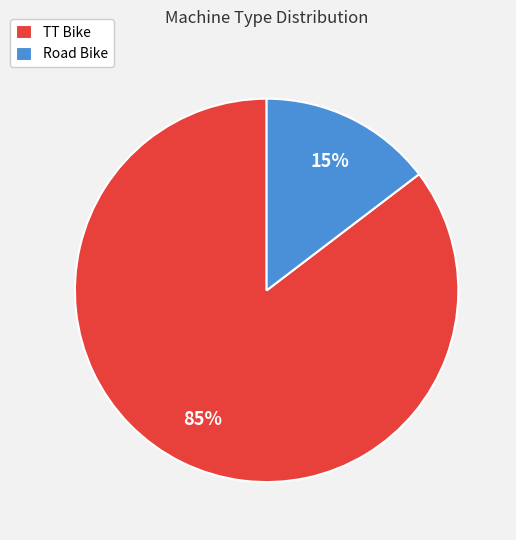

Is the sum of TT Bike and Road Bike greater than half?

Yes